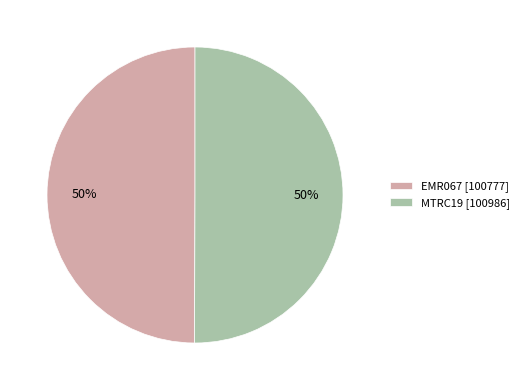

Do EMR067 [100777] and MTRC19 [100986] together represent more than half of the pie?

Yes